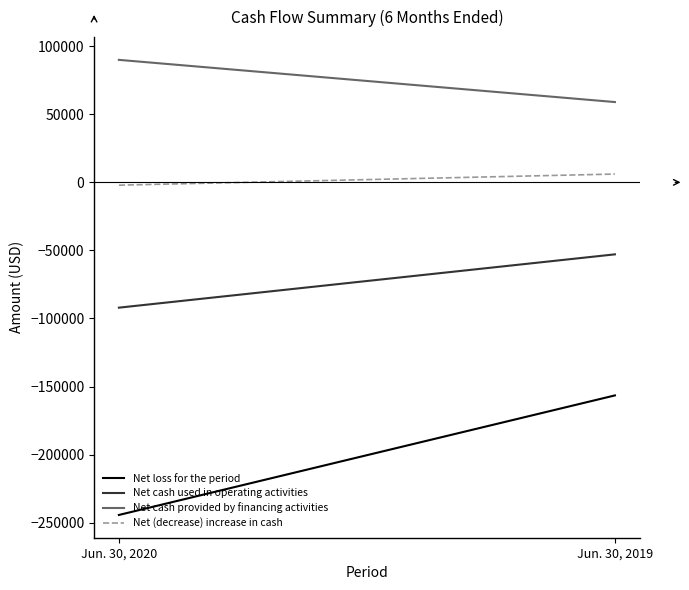

Which series has the largest range (max minus min)?

Net loss for the period